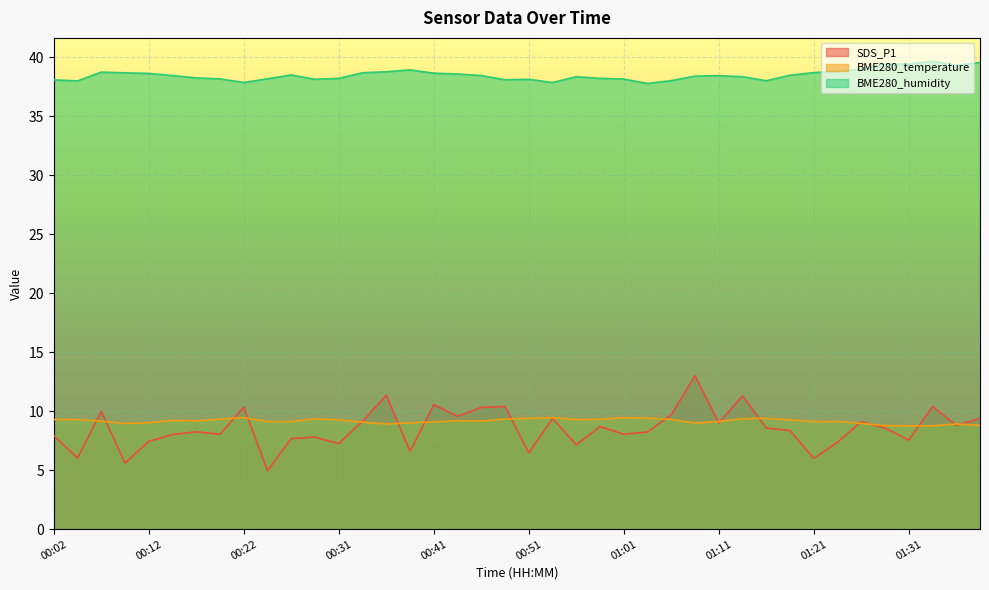

True or false: BME280_humidity and SDS_P1 intersect in this chart.

False